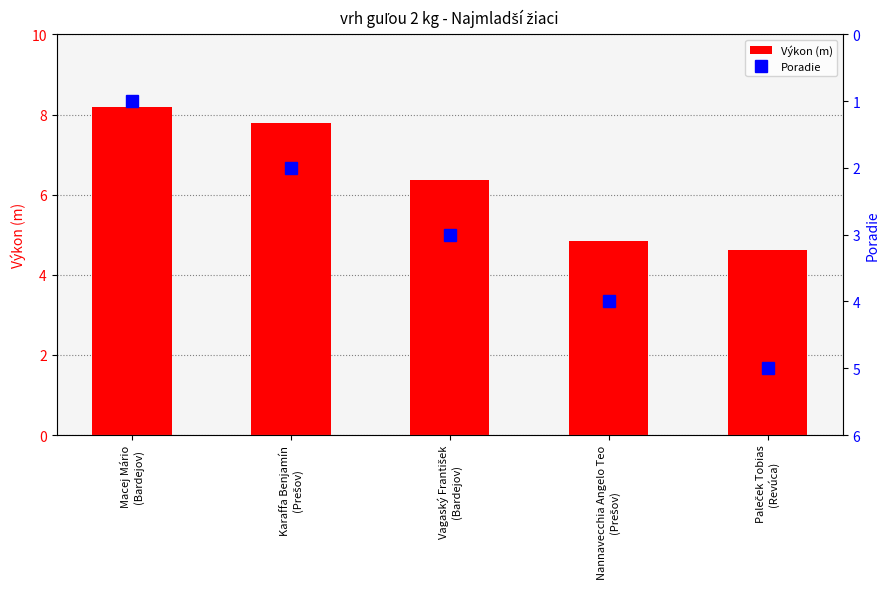

List the series in order of their peak value, lowest first.

Poradie, Výkon (m)